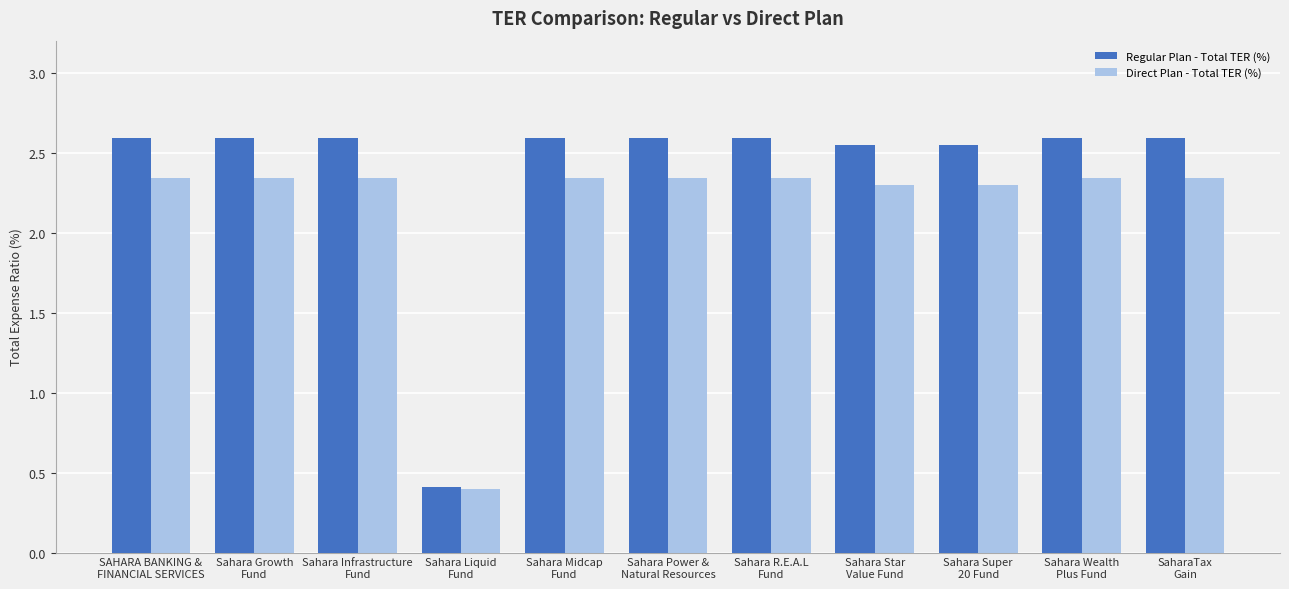

True or false: Direct Plan - Total TER (%) has a value of 2.3 at Sahara Wealth
Plus Fund.

True